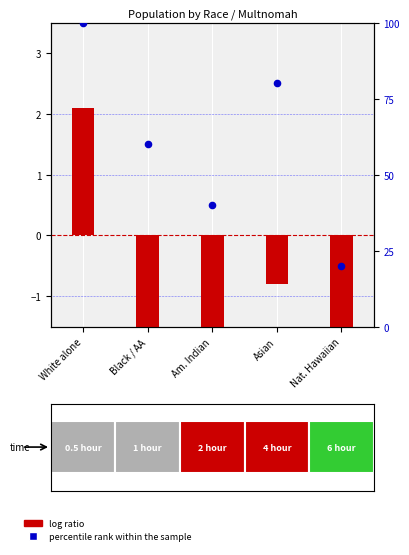

What is the change in value from White alone to Black / AA?

-40